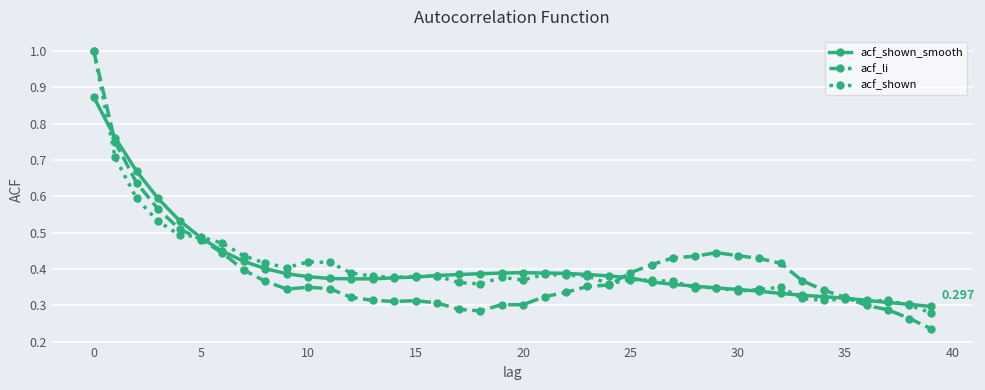

Which series has the largest range (max minus min)?

acf_li